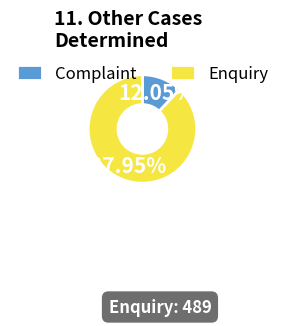

Does Enquiry account for over 50% of the chart?

Yes